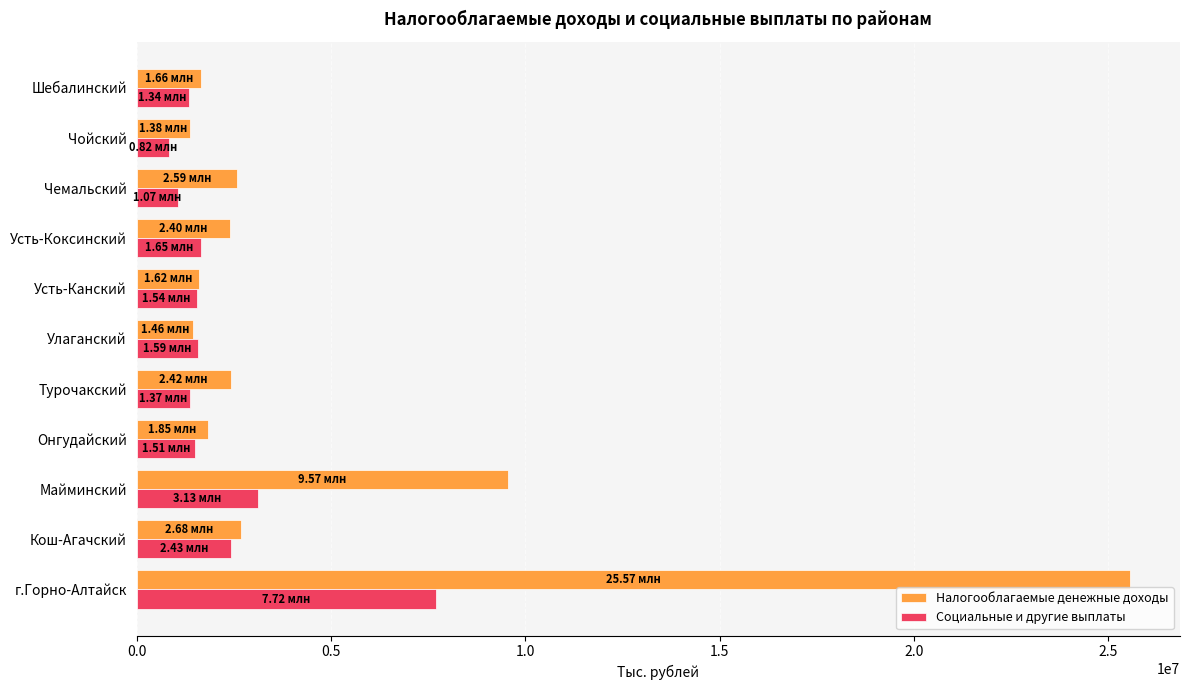

How many values in the Налогооблагаемые денежные доходы series are below 2396539?

5